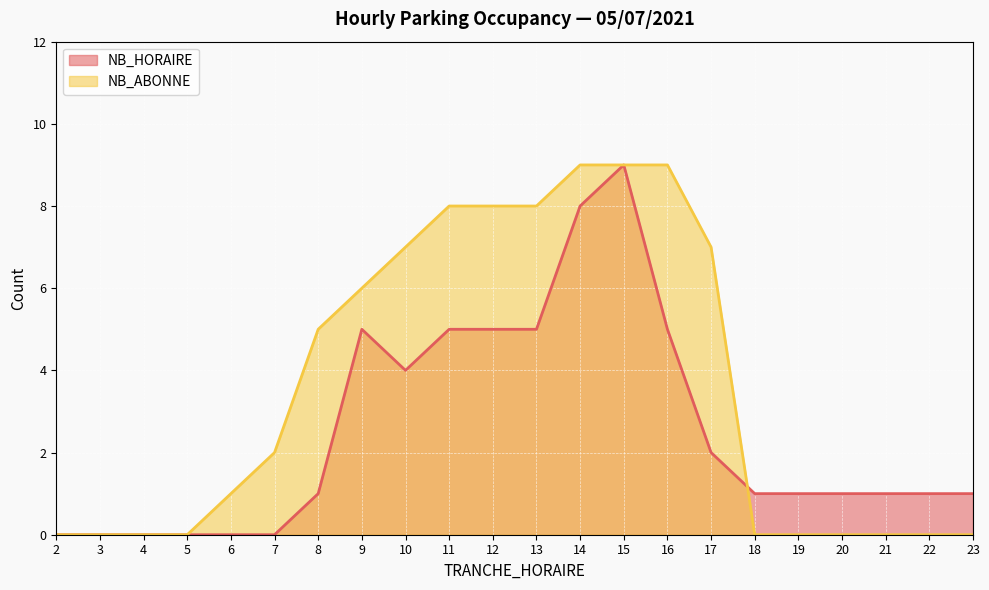

What value does the NB_HORAIRE series have at 18?

1